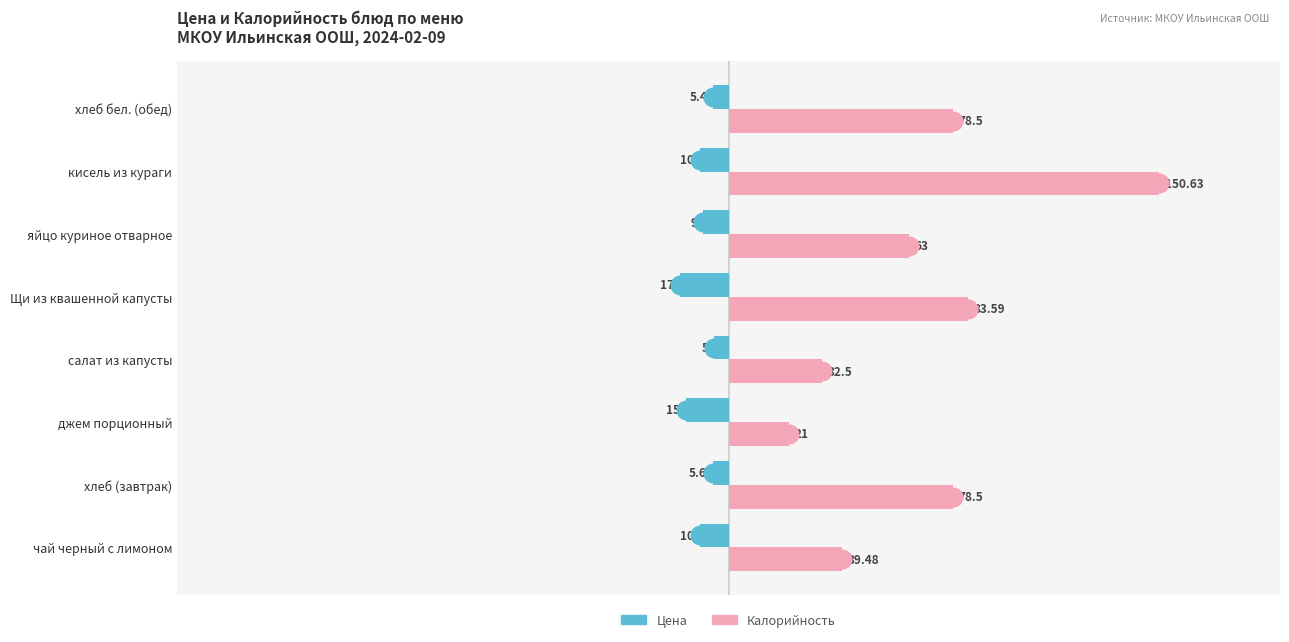

Is the value of Калорийность at чай черный с лимоном greater than the value of Цена at хлеб (завтрак)?

Yes